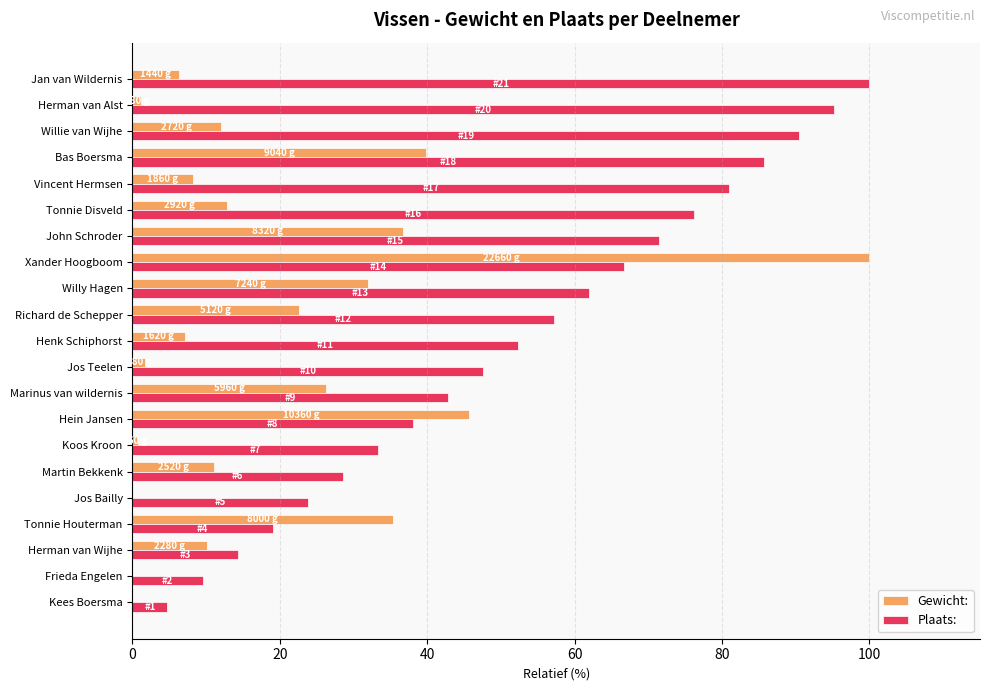

Which series has the largest total across all categories?

Plaats: